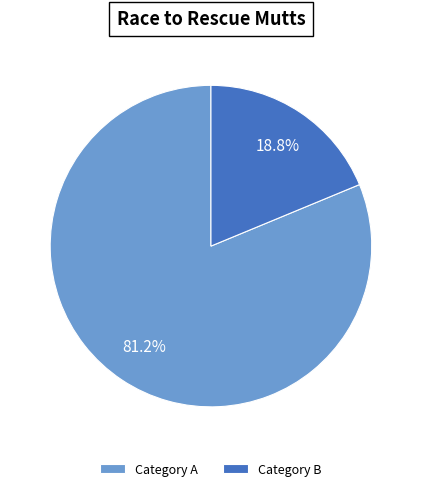

To the nearest percent, what is the difference between the largest and smallest slice percentages?

62%